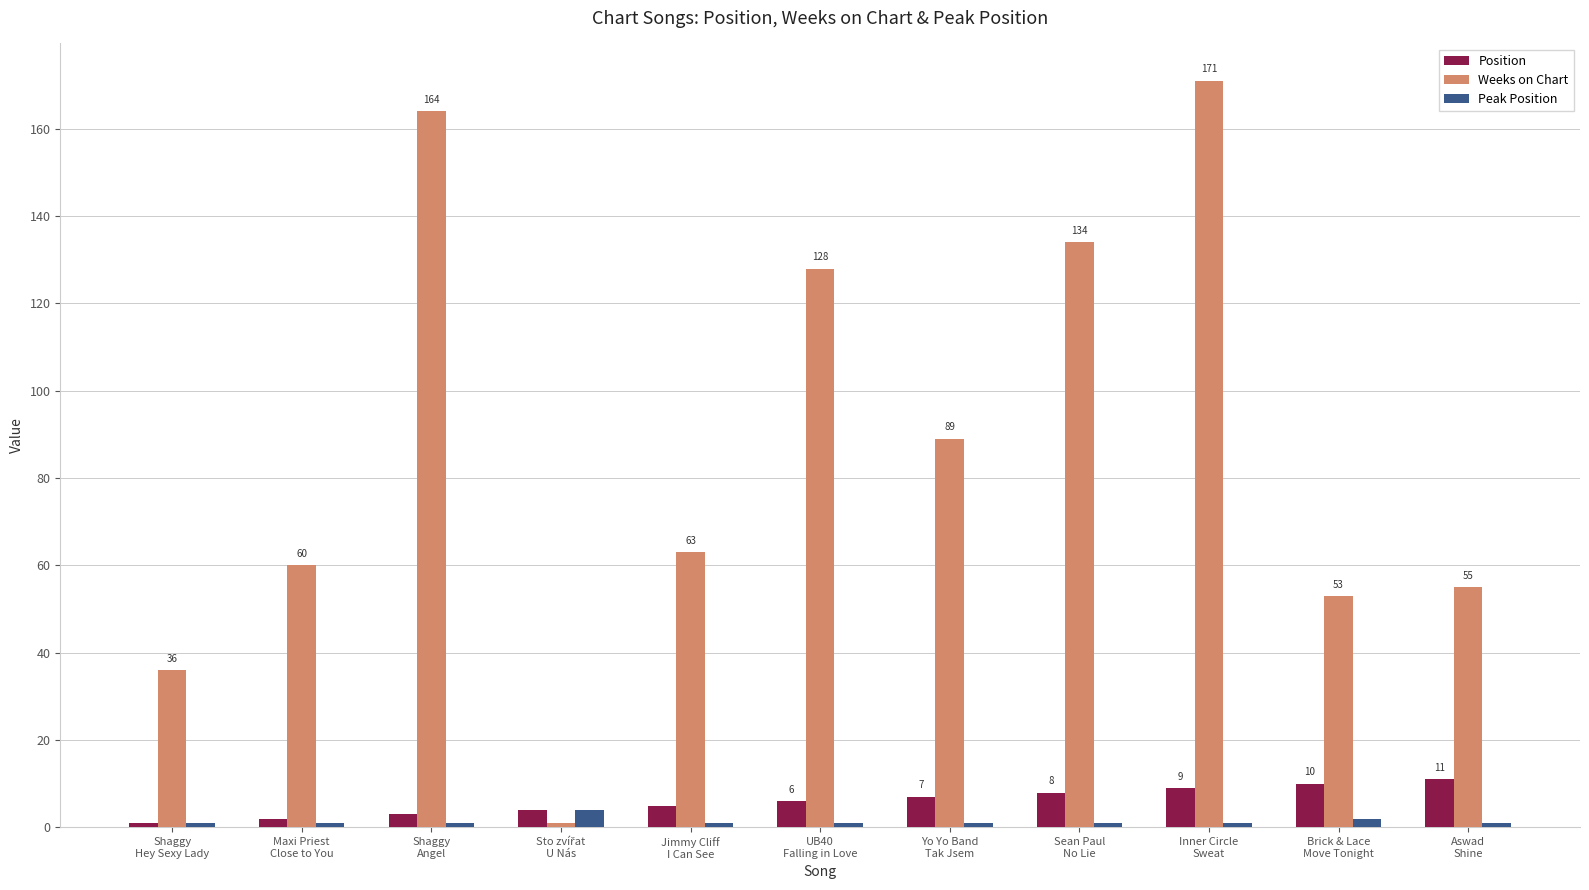

What position from the left is Maxi Priest
Close to You?

2